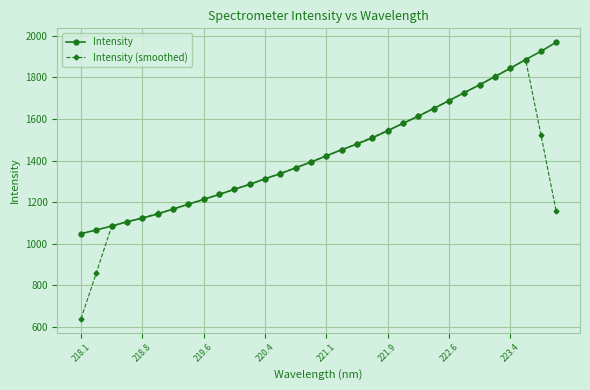

Which series has the largest range (max minus min)?

Intensity (smoothed)